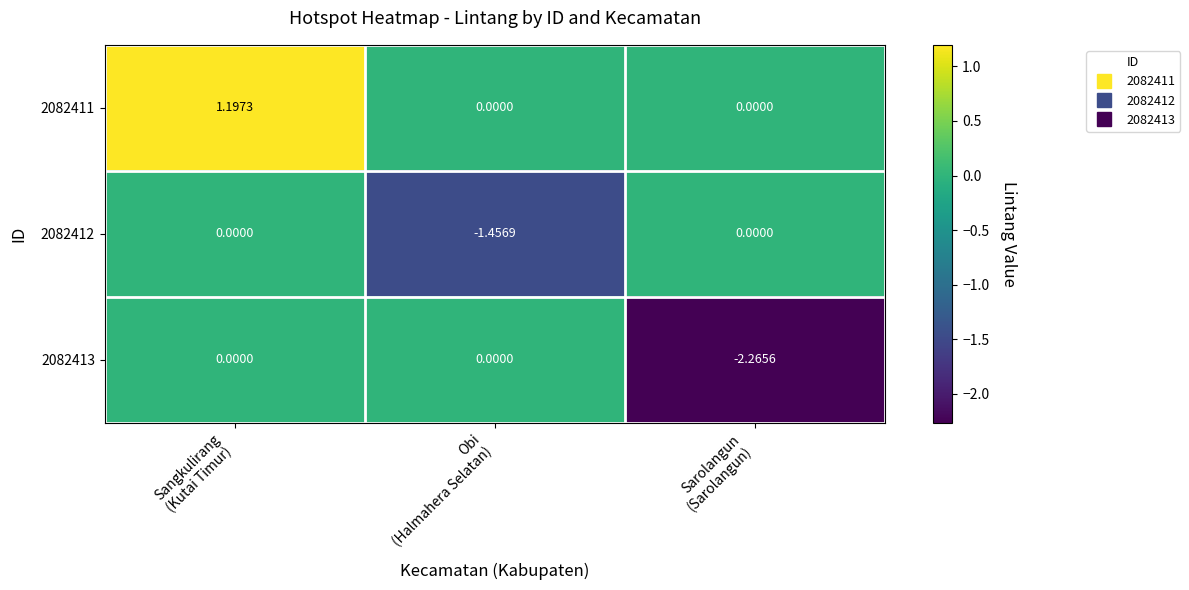

How many series are shown in this chart?

3